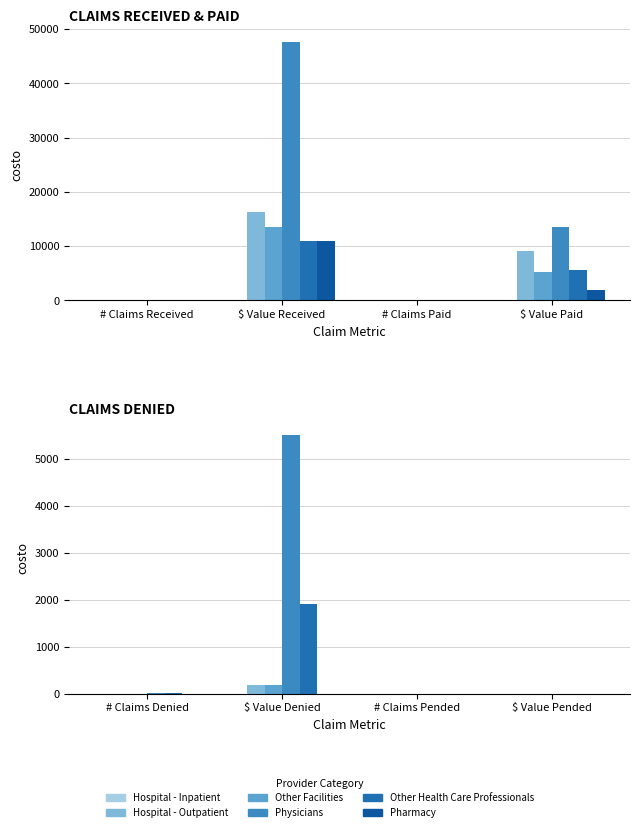

Are the bars horizontal?

No